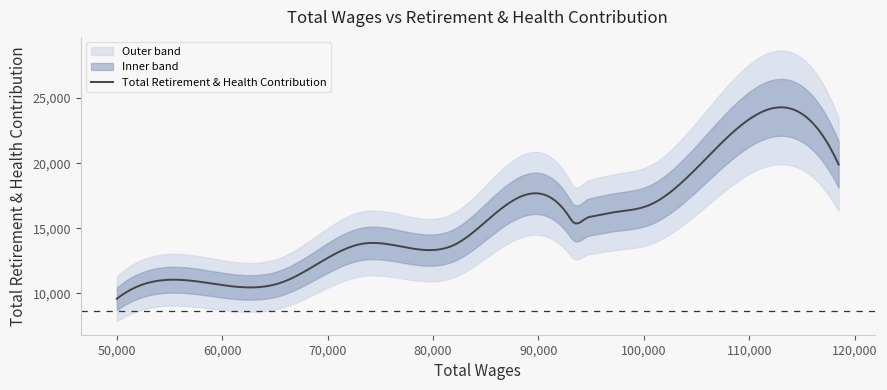

At which category does the chart reach its minimum across all series?

50027